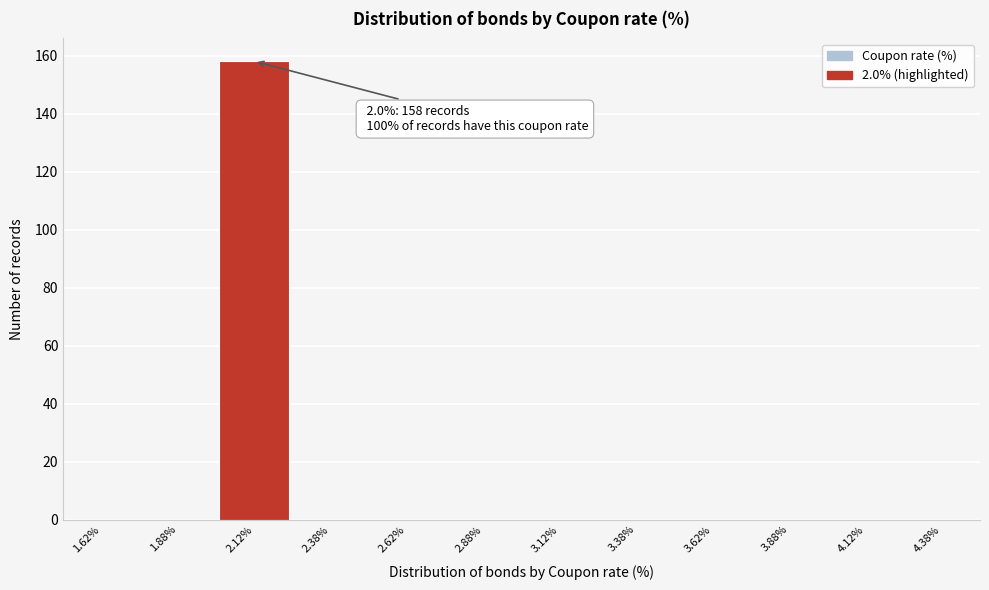

Over which range of the x-axis is the bar tallest?

2.00 to 2.25